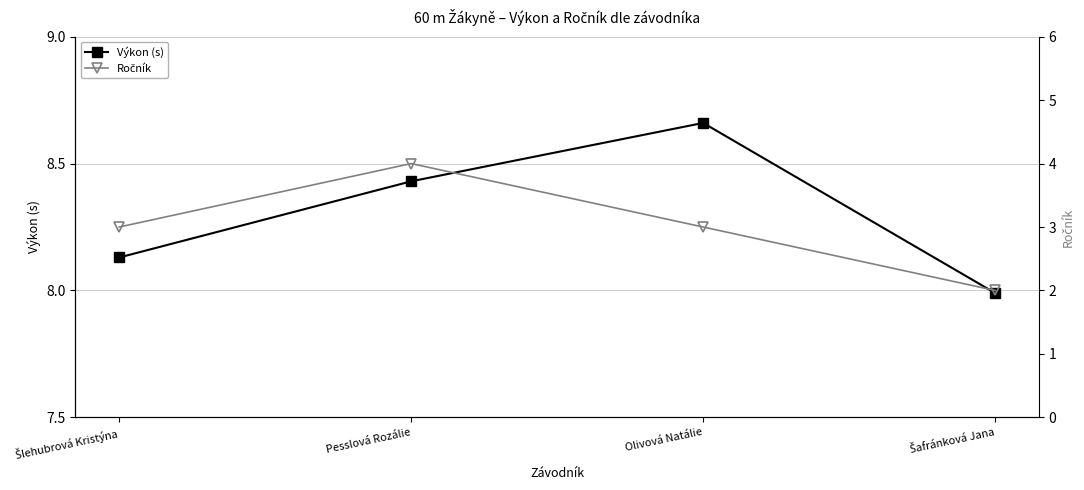

True or false: Ročník and Výkon (s) intersect in this chart.

False